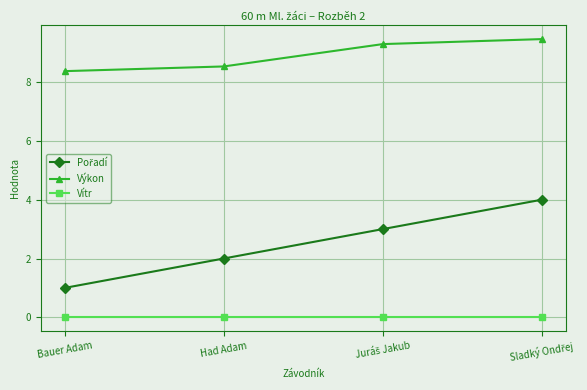

At how many categories does at least one series exceed 7?

4